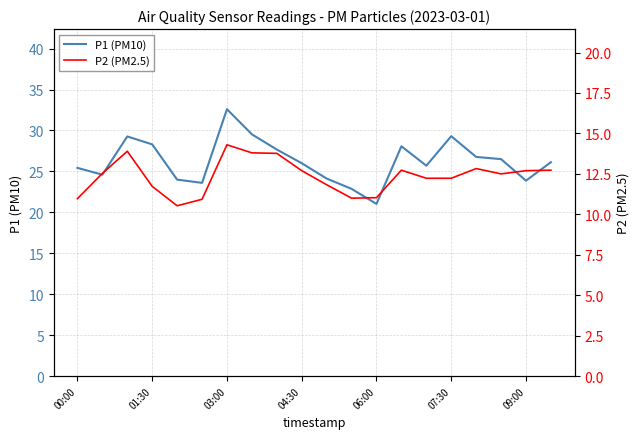

True or false: P1 (PM10) has more than 1 interior local peaks.

True